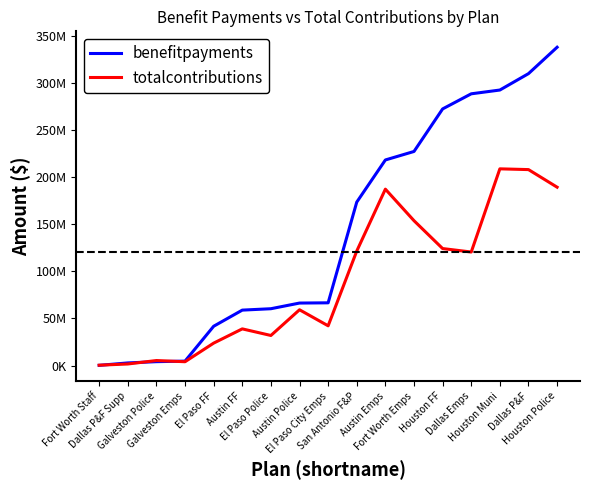

What are all the series names shown in the legend?

benefitpayments, totalcontributions